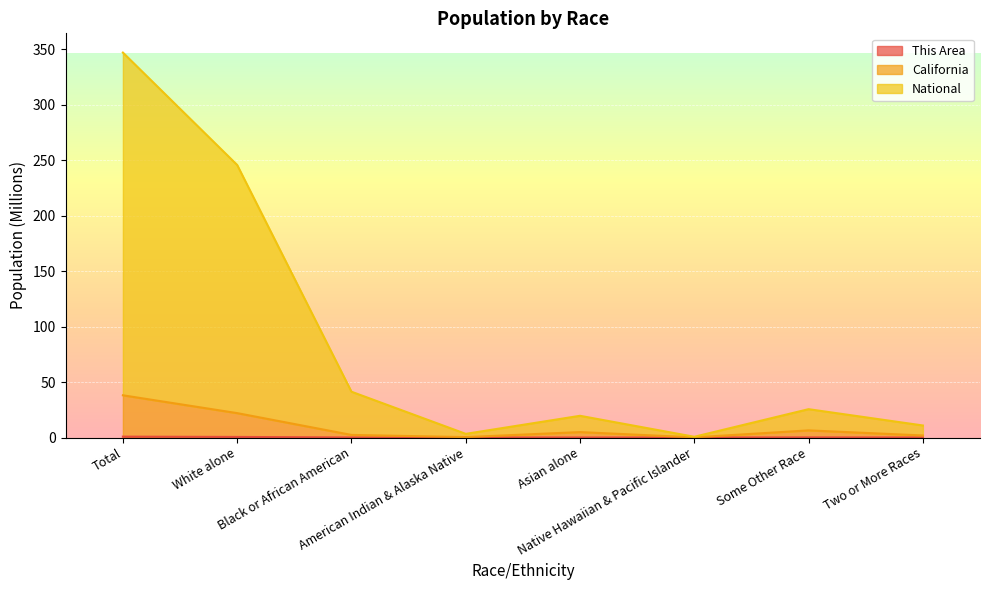

Rank the categories by National value from highest to lowest.

Total, White alone, Black or African American, Some Other Race, Asian alone, Two or More Races, American Indian & Alaska Native, Native Hawaiian & Pacific Islander